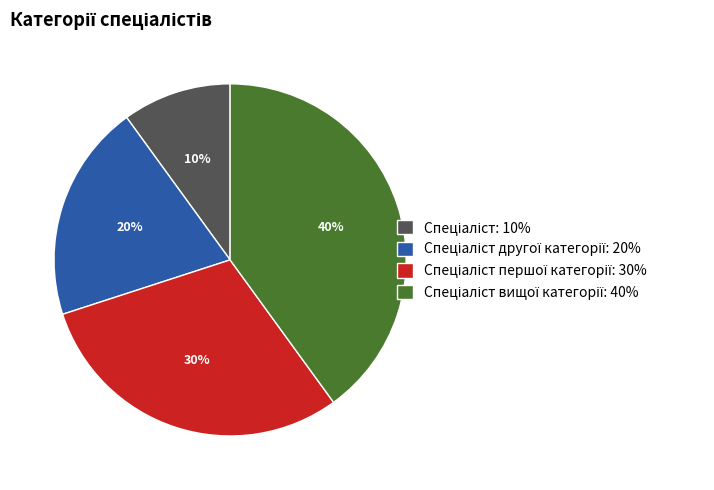

To the nearest percent, what is the average slice percentage?

25%